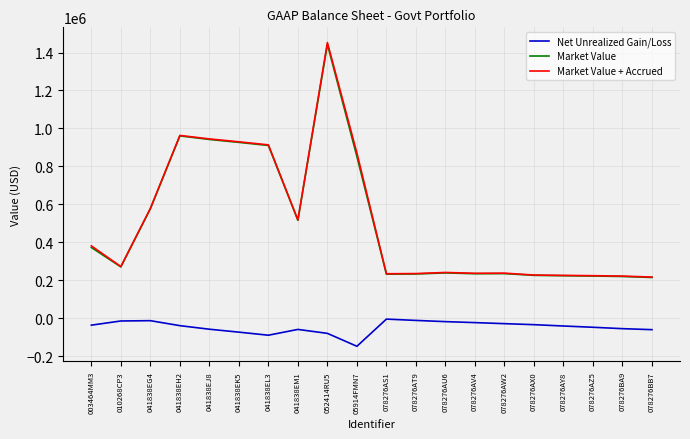

What is the minimum value shown in the chart?

-148080.5